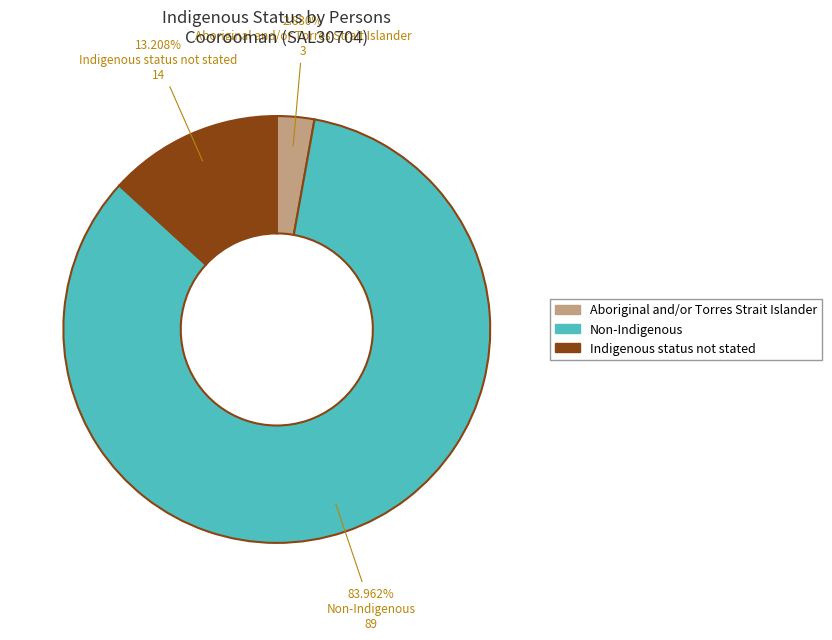

To the nearest percent, what is the average slice percentage?

33%